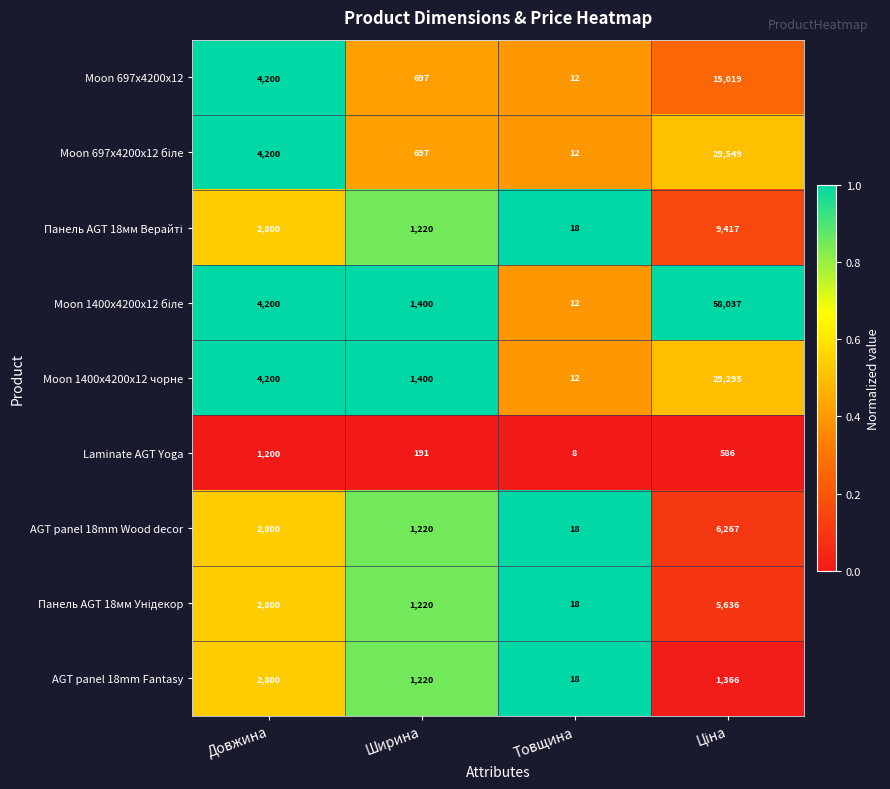

What is the difference between the highest and lowest values at Товщина?

10